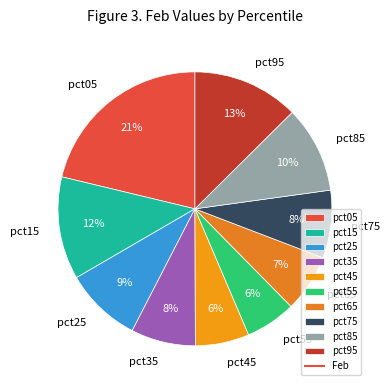

Combined, do pct45 and pct35 account for over 50%?

No